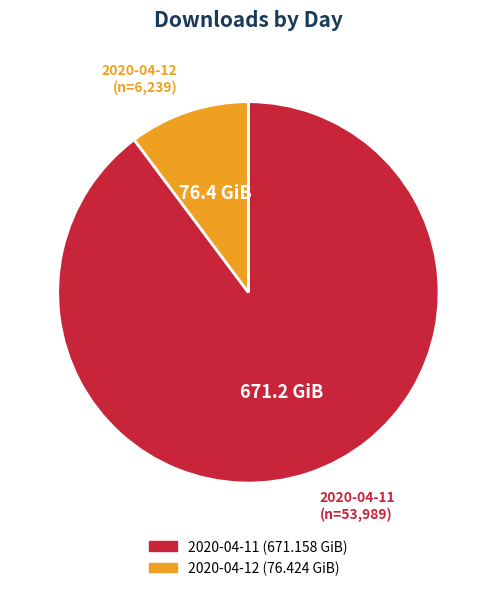

Is the sum of 2020-04-12 and 2020-04-11 greater than half?

Yes